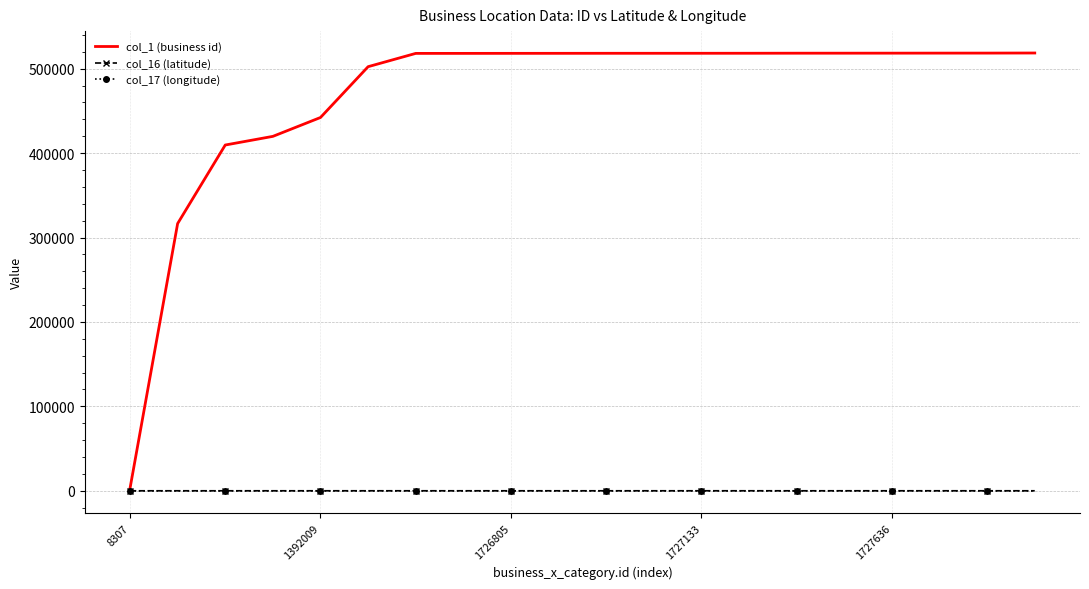

Which series has the largest total across all categories?

col_1 (business id)